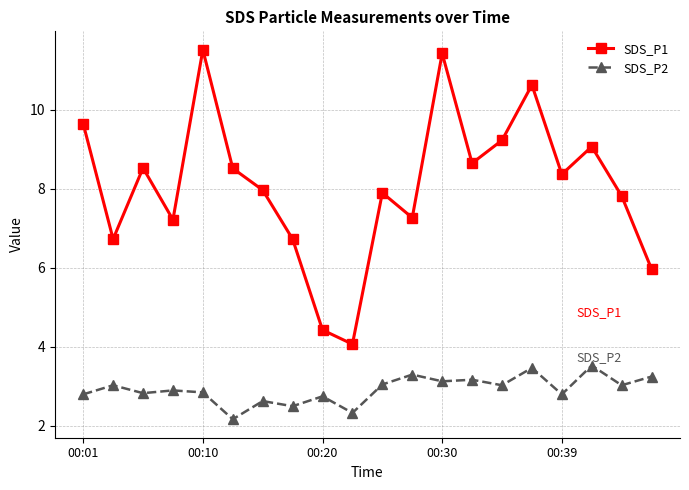

In SDS_P2, how many points are lower than both neighbors (excluding endpoints)?

8